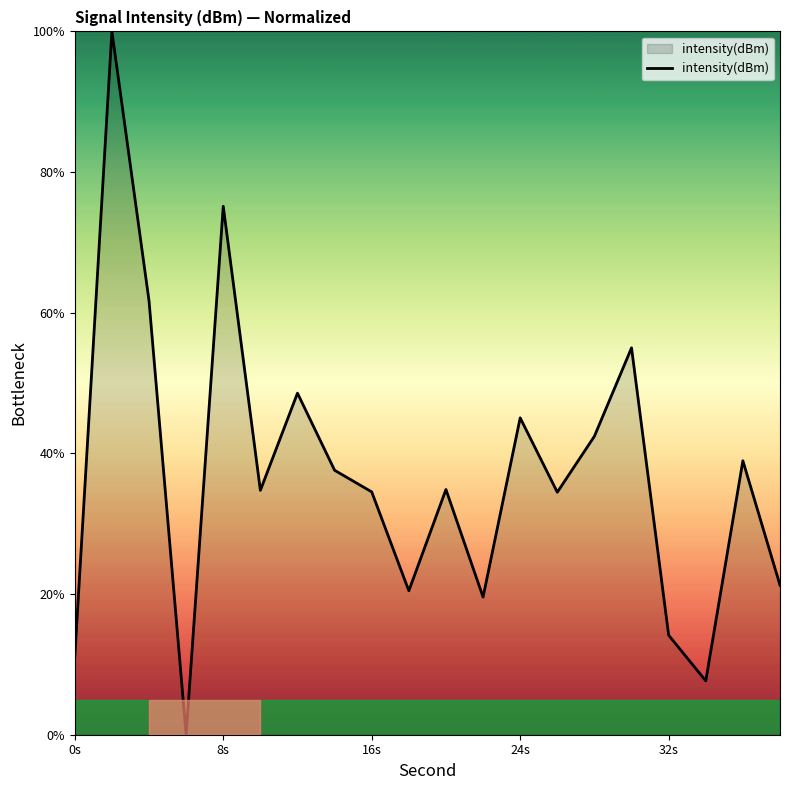

What is the difference between the maximum and minimum values?

100.0